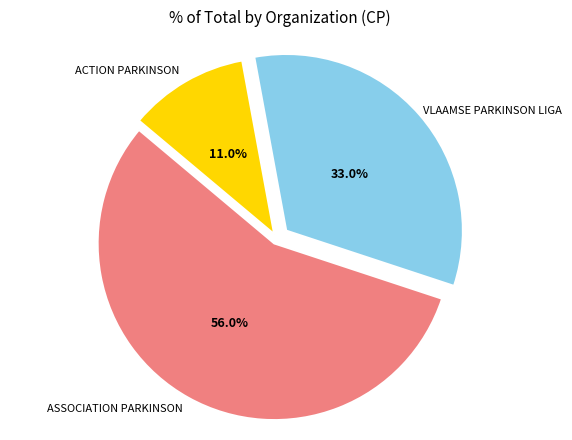

Is there a majority slice in this chart?

Yes